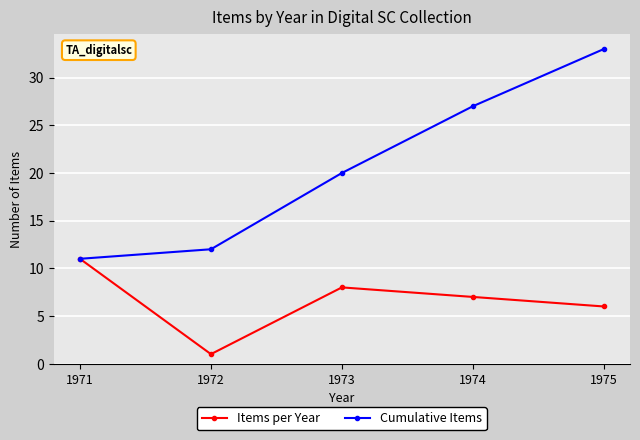

What is the value of the Items per Year point at the 4th from the left?

7